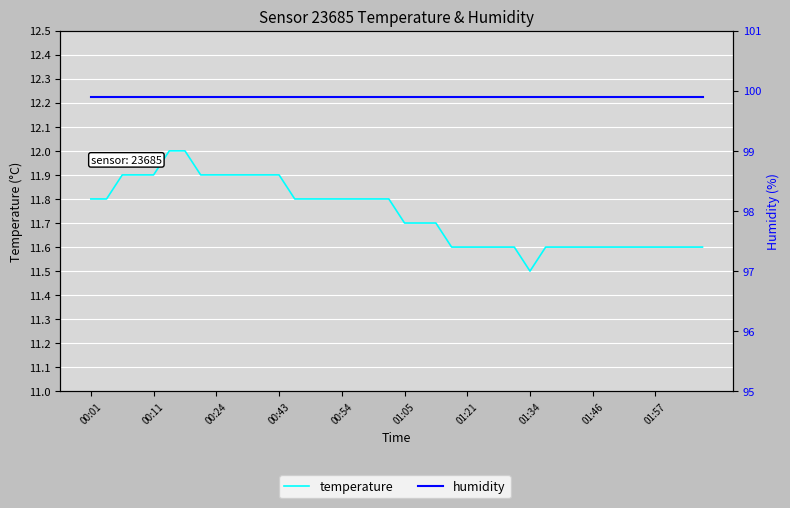

What is the average value of the humidity series?

99.9